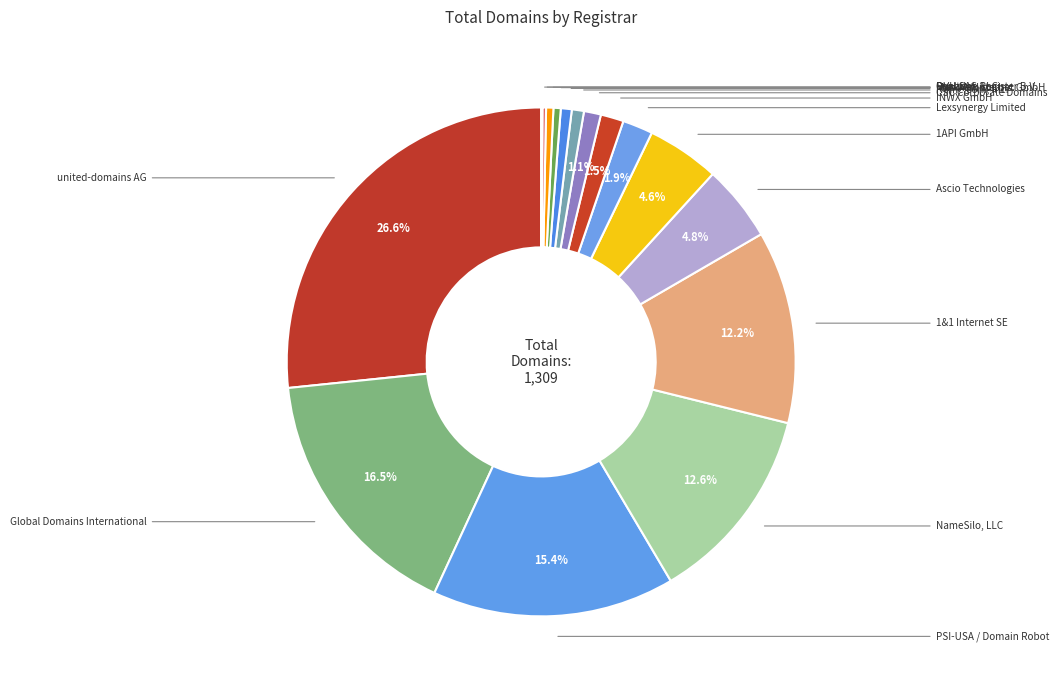

What is the change in value from 1&1 Internet SE to OVH SAS?

-156